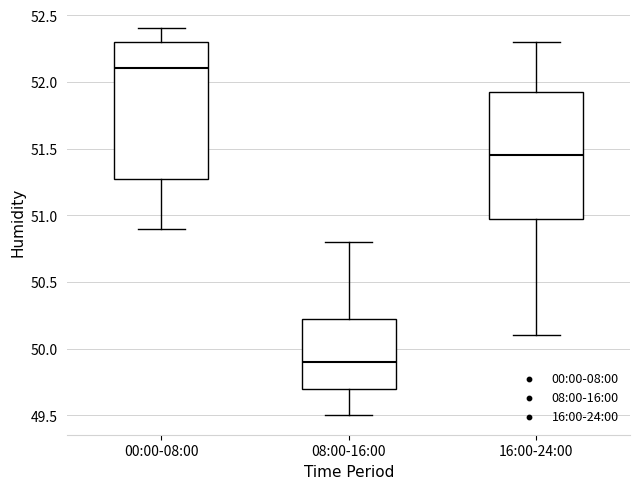

Reading left to right, read every box against the y-axis: the position of its median line, the range the box covers, and the ends of its whiskers. The values are not printed on the chart, so give them approximately, as read against the axis.

00:00-08:00: median 52.10, box 51.30 to 52.30, whiskers 50.90 to 52.40
08:00-16:00: median 49.90, box 49.70 to 50.25, whiskers 49.50 to 50.80
16:00-24:00: median 51.45, box 51.00 to 51.95, whiskers 50.10 to 52.30